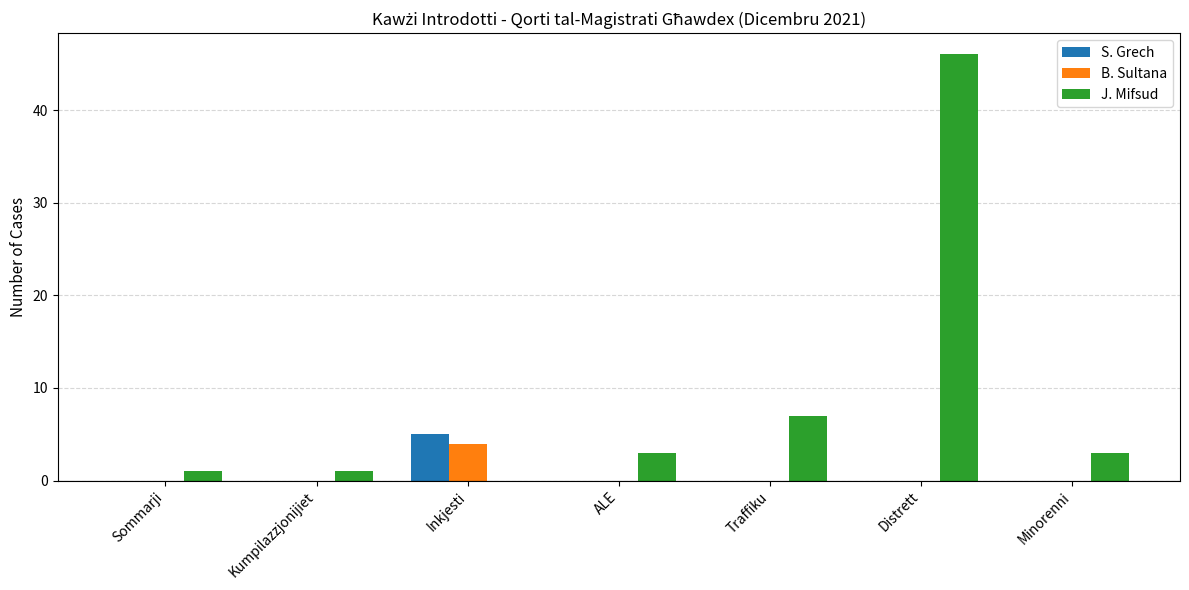

Which series changed the most between Sommarji and Inkjesti?

S. Grech